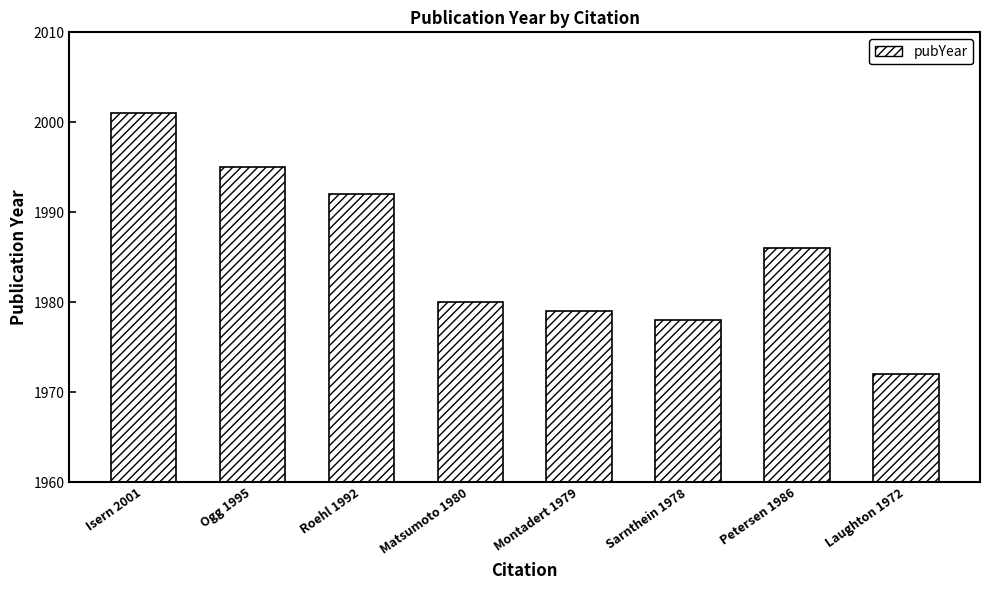

What is the maximum value shown in the chart?

2001